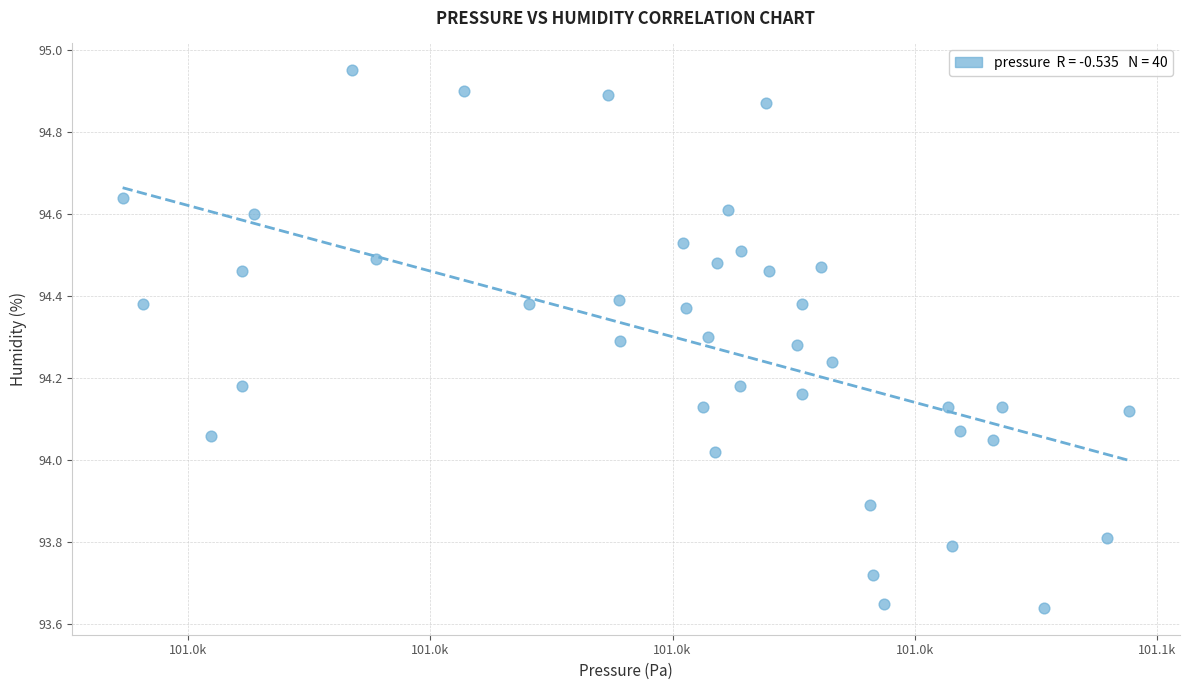

What is the range of X values (max minus min)?

83.1